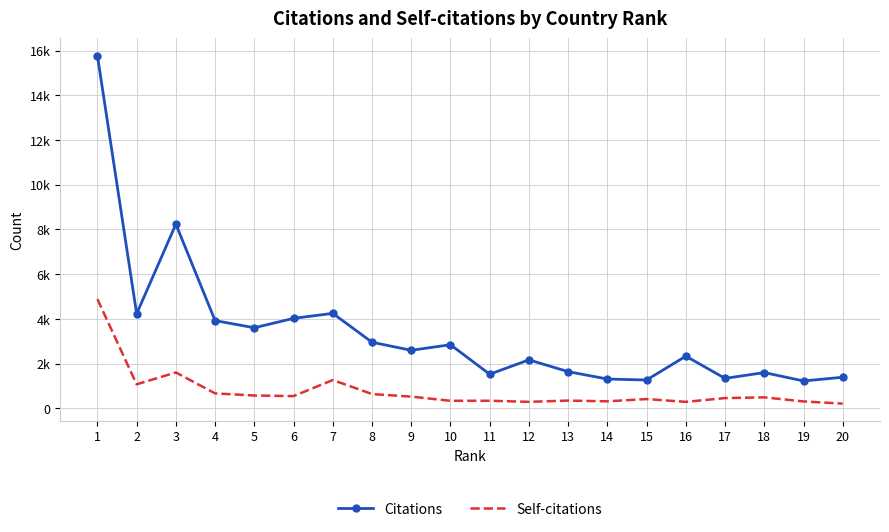

What are all the series names shown in the legend?

Citations, Self-citations